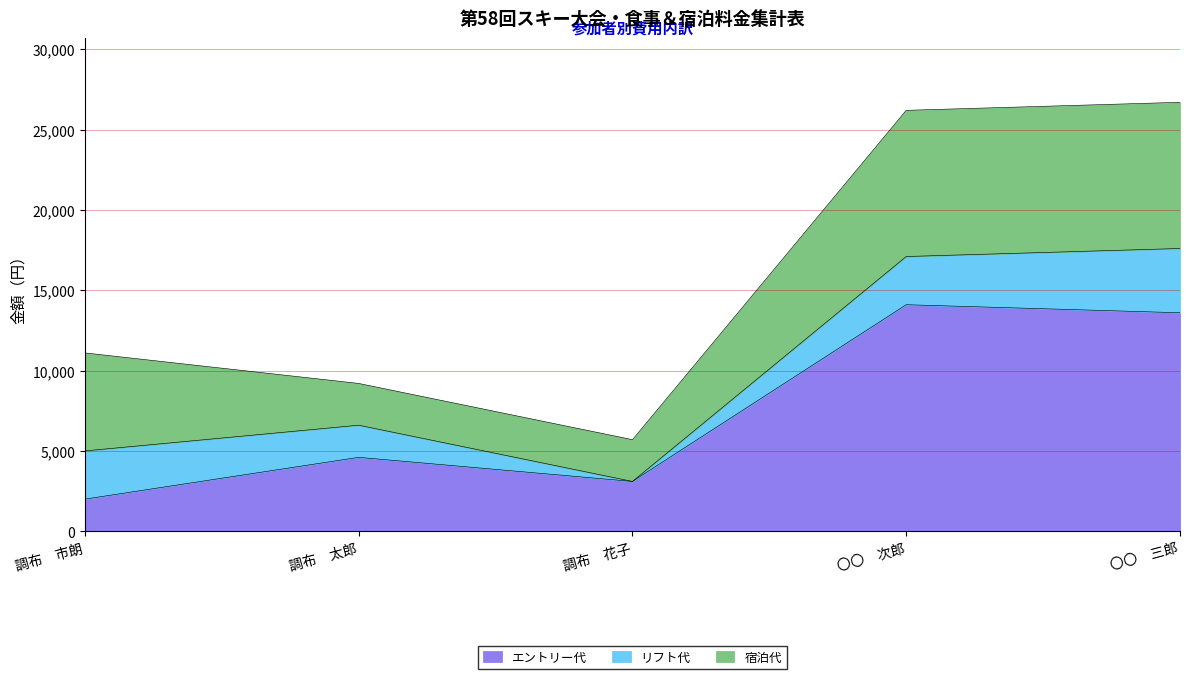

Which has a higher value, 〇〇　次郎 or 〇〇　三郎?

〇〇　次郎